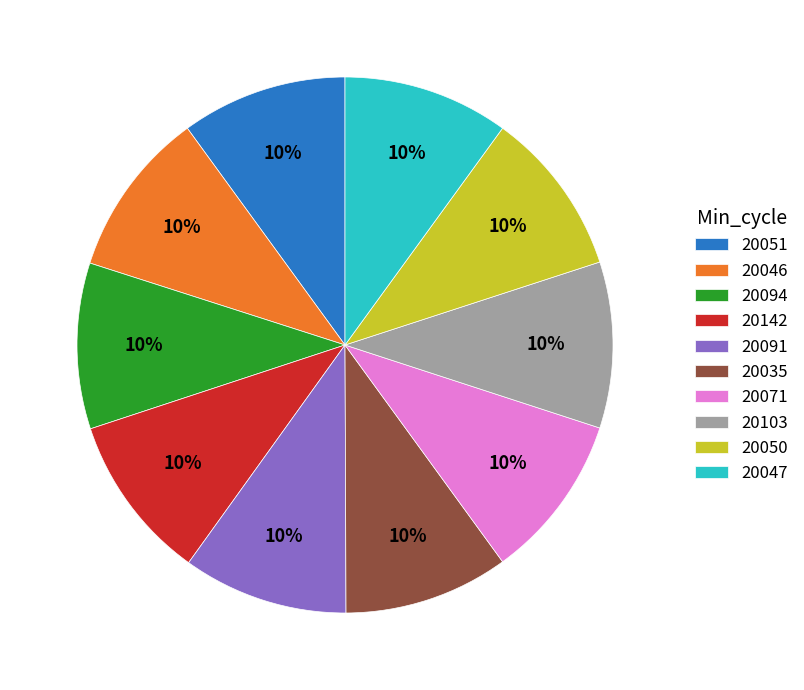

How many segments does this pie chart have?

10